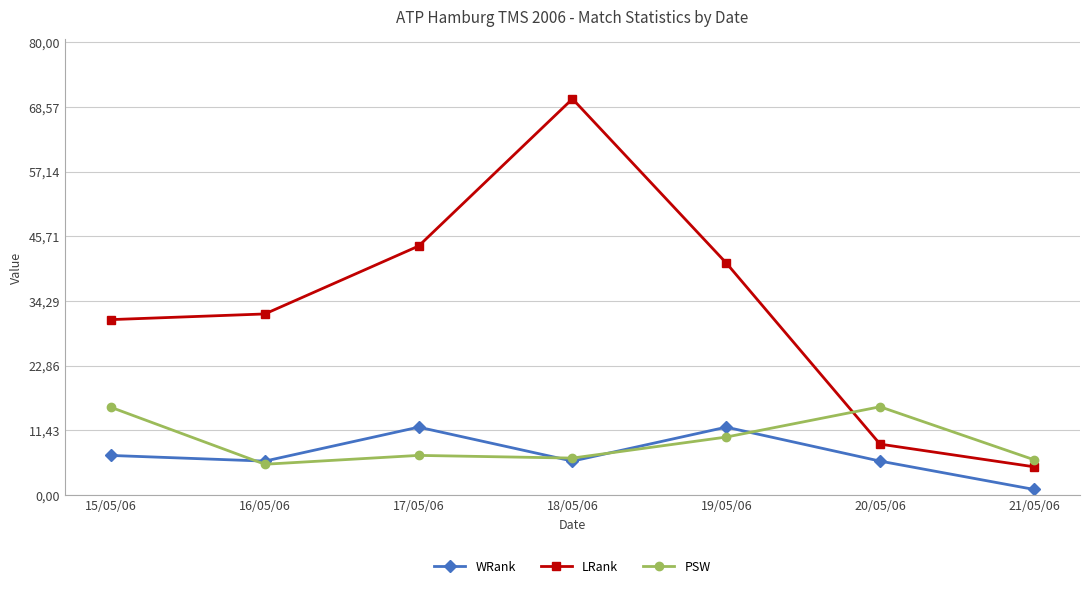

What are all the series names shown in the legend?

WRank, LRank, PSW